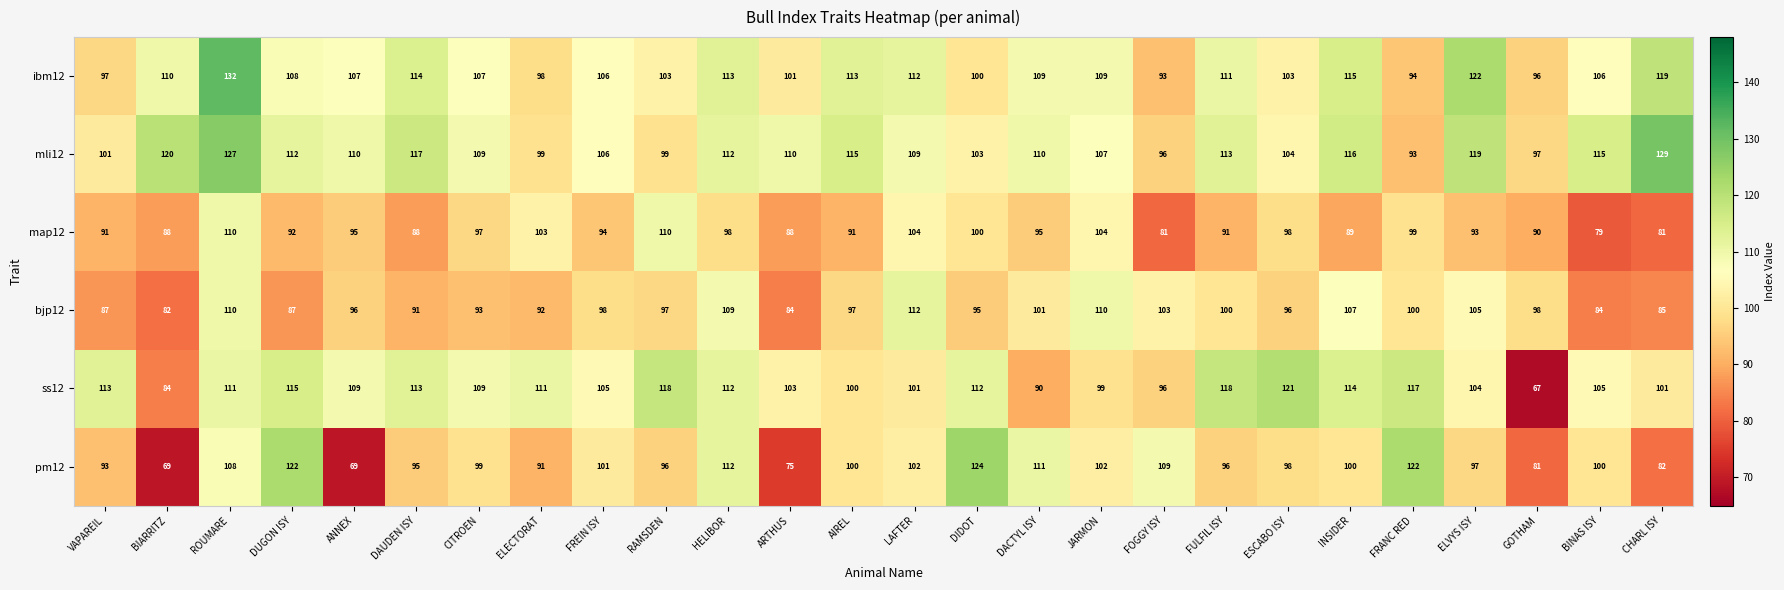

Which series has the largest total across all categories?

mli12